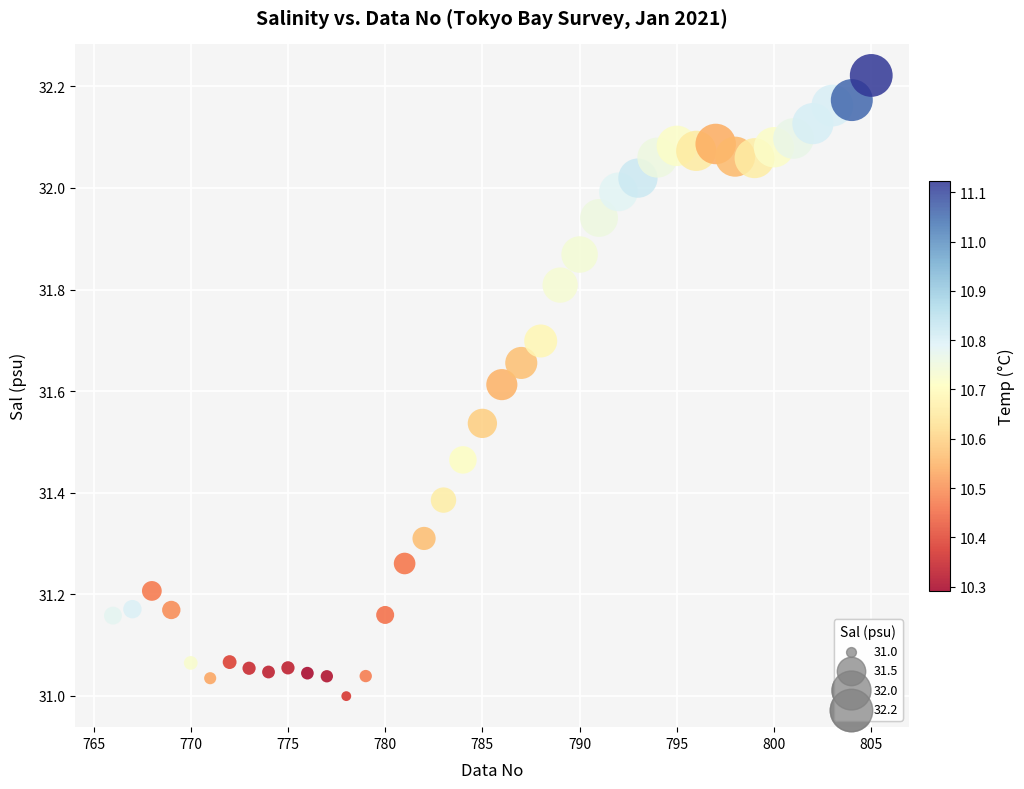

What is the range of X values (max minus min)?

39.0